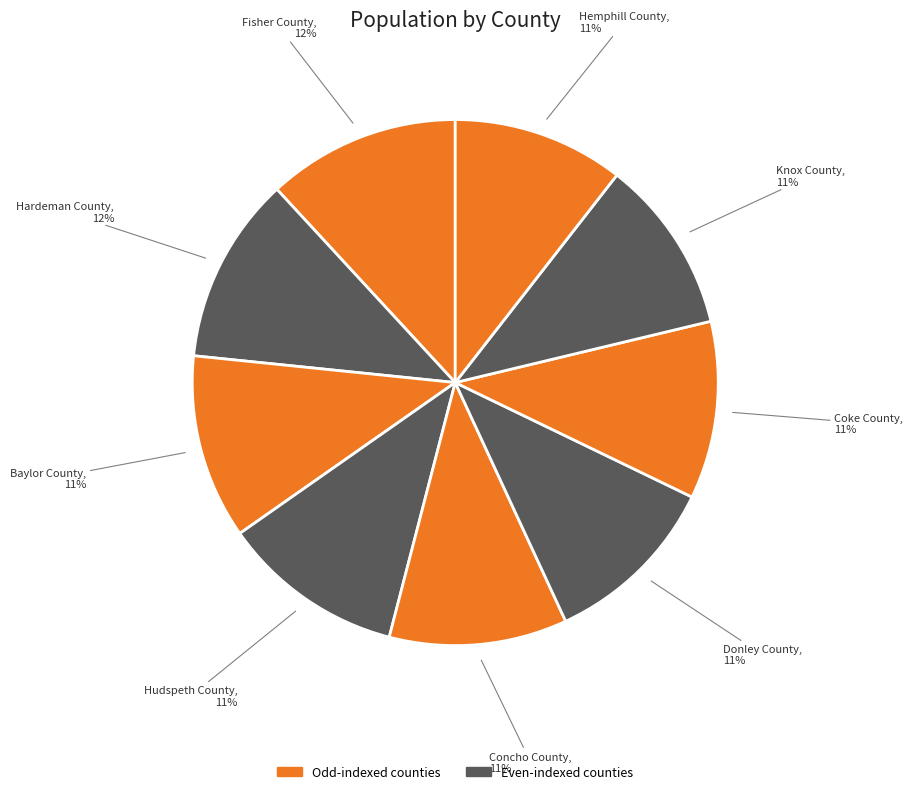

To the nearest percent, what is the combined percentage of Donley County and Hudspeth County?

22%